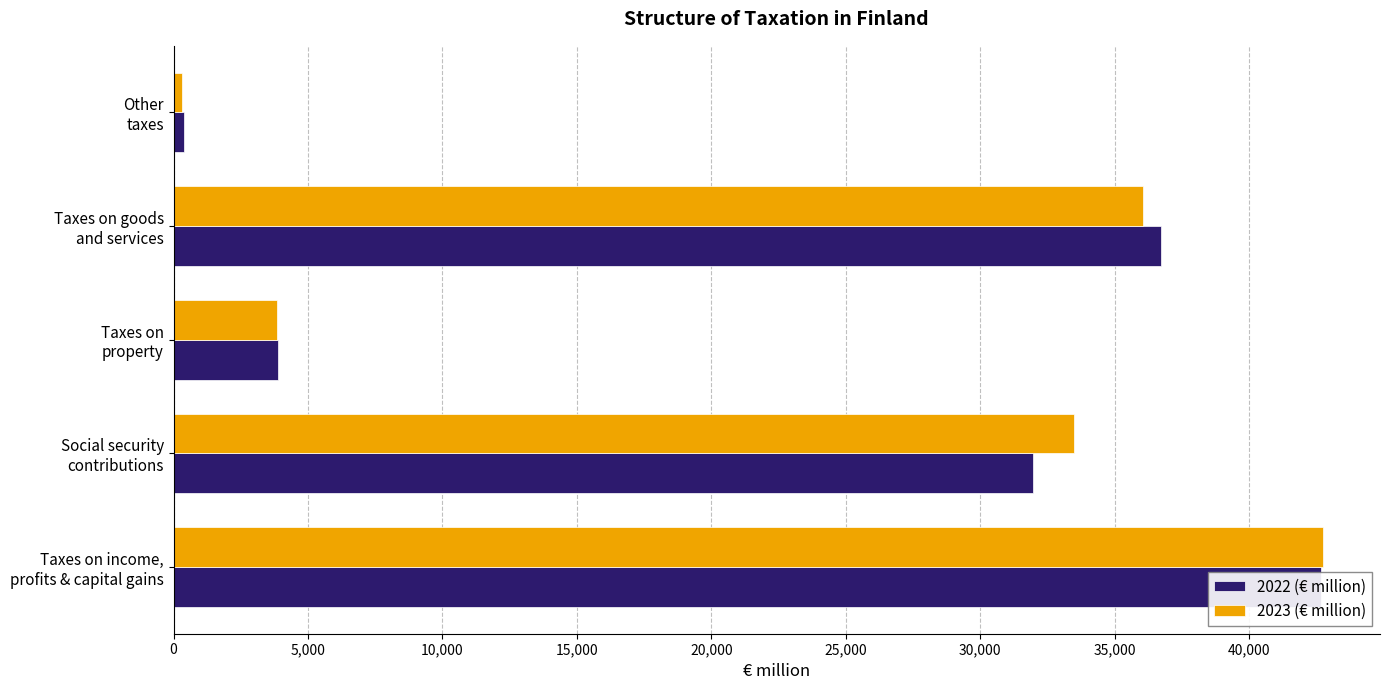

What is the greatest value displayed?

42728